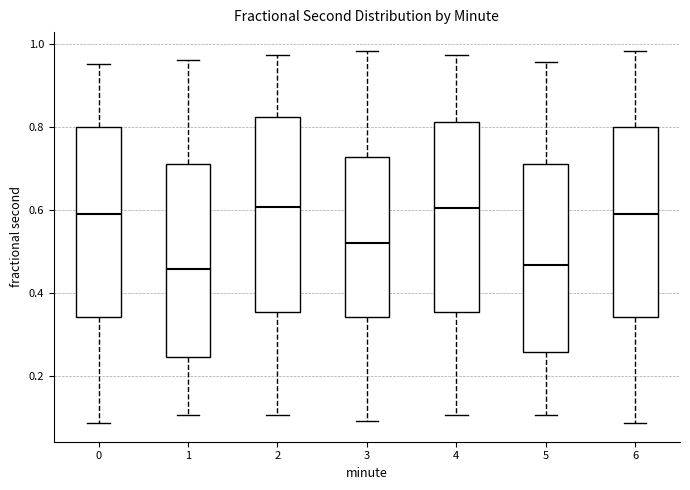

Reading left to right, transcribe this box plot: for each box, give where its median line is, the range the box spans, and where its two whiskers end, as read against the y-axis. The values are not printed on the chart, so give them approximately, as read against the axis.

0: median 0.60, box 0.34 to 0.80, whiskers 0.08 to 0.96
1: median 0.46, box 0.24 to 0.70, whiskers 0.10 to 0.96
2: median 0.60, box 0.36 to 0.82, whiskers 0.10 to 0.98
3: median 0.52, box 0.34 to 0.72, whiskers 0.10 to 0.98
4: median 0.60, box 0.36 to 0.82, whiskers 0.10 to 0.98
5: median 0.46, box 0.26 to 0.70, whiskers 0.10 to 0.96
6: median 0.60, box 0.34 to 0.80, whiskers 0.08 to 0.98